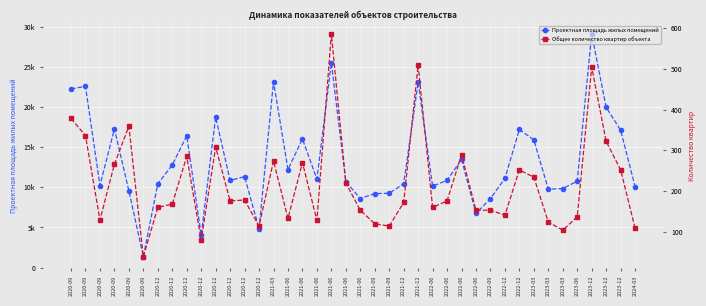

Rank the categories by Проектная площадь жилых помещений value from lowest to highest.

2020-09, 2020-12, 2020-12, 2022-06, 2021-06, 2022-09, 2021-09, 2021-09, 2020-09, 2023-03, 2023-03, 2024-03, 2022-06, 2020-09, 2021-12, 2020-12, 2021-06, 2023-06, 2020-12, 2022-06, 2021-06, 2022-12, 2020-12, 2021-06, 2020-12, 2022-06, 2023-03, 2021-06, 2020-12, 2023-12, 2022-12, 2020-09, 2020-12, 2023-12, 2020-09, 2020-09, 2021-12, 2021-03, 2021-06, 2023-12